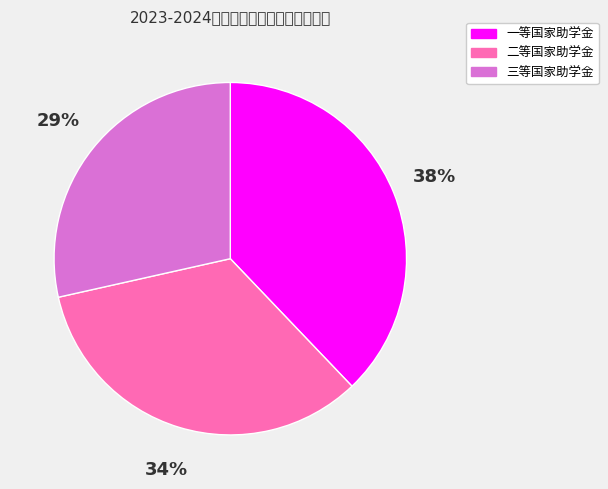

Which category has the biggest portion of the pie?

一等国家助学金